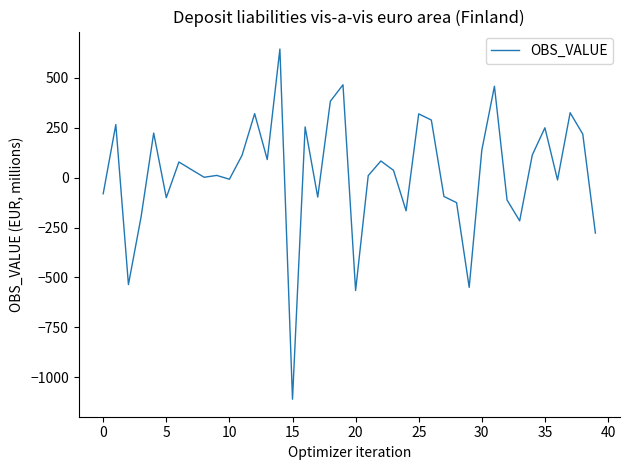

What is the maximum value shown in the chart?

643.8